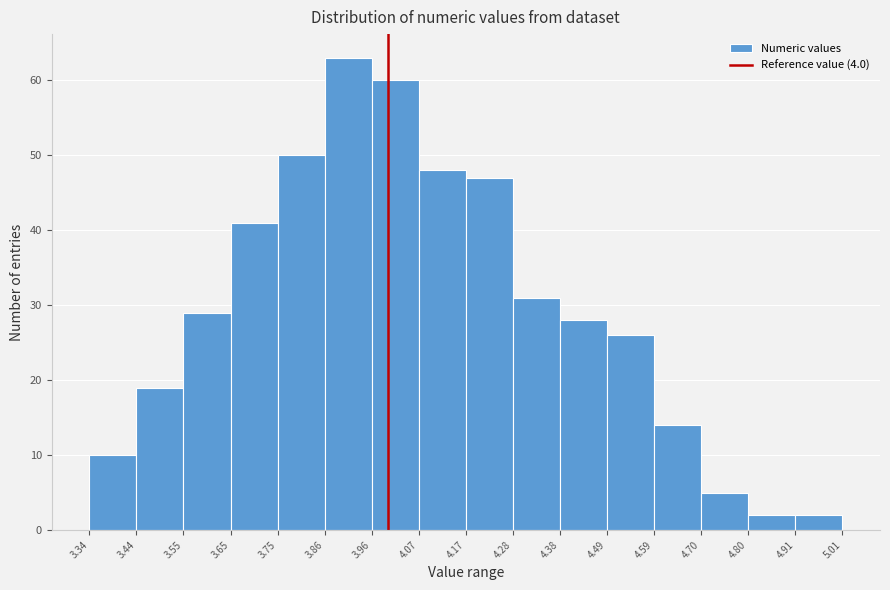

How tall is the bar that spans 3.44 to 3.55 on the x-axis? The values are not printed on the chart, so give them approximately, as read against the axis.

19